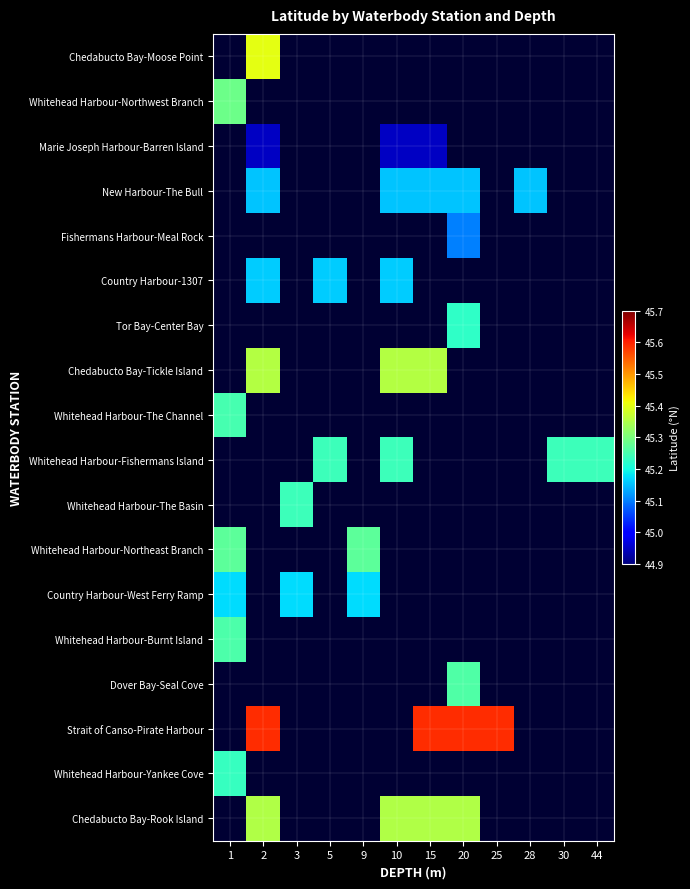

What is the maximum value shown in the chart?

45.6